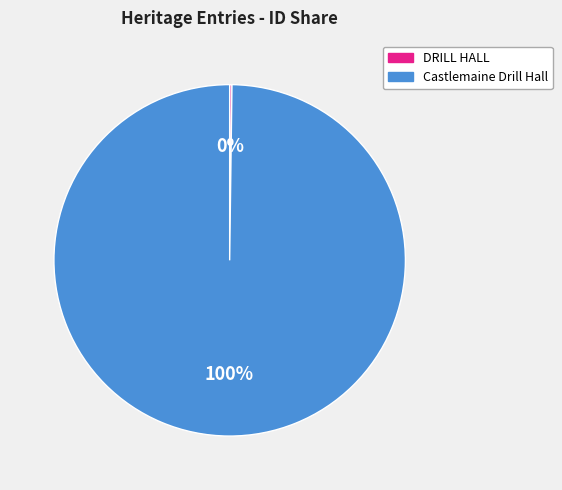

Which slice represents more than half of the pie?

Castlemaine Drill Hall